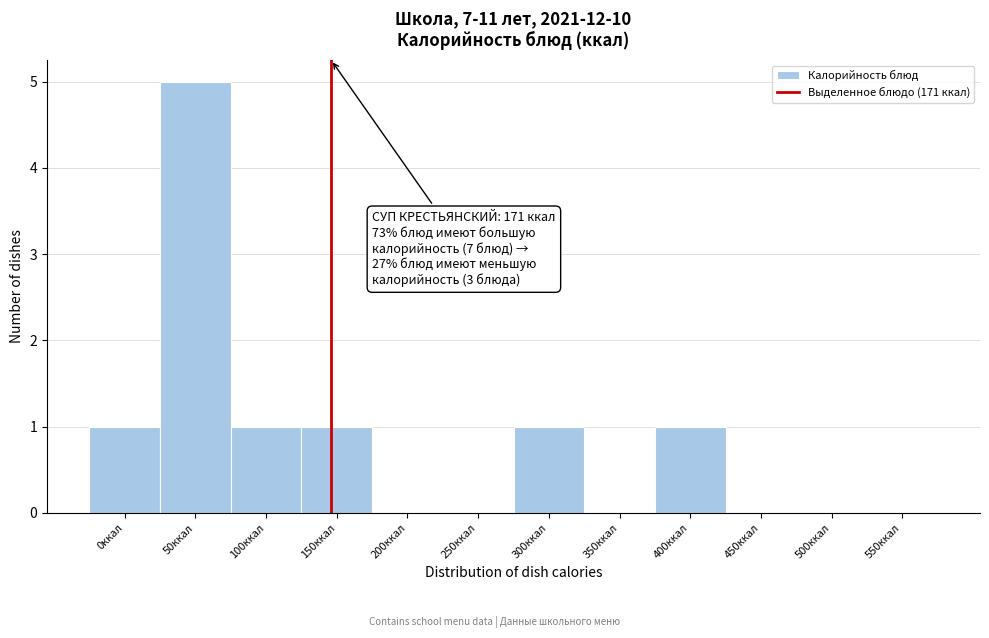

Reading left to right, extract all data points from this chart.

0ккал=1	50ккал=5	100ккал=1	150ккал=1	200ккал=0	250ккал=0	300ккал=1	350ккал=0	400ккал=1	450ккал=0	500ккал=0	550ккал=0